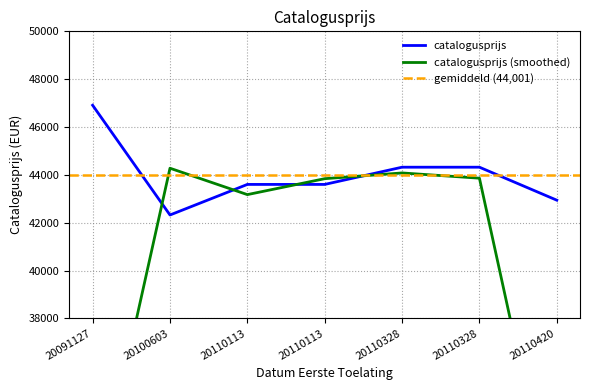

What is the smallest value displayed?

42322